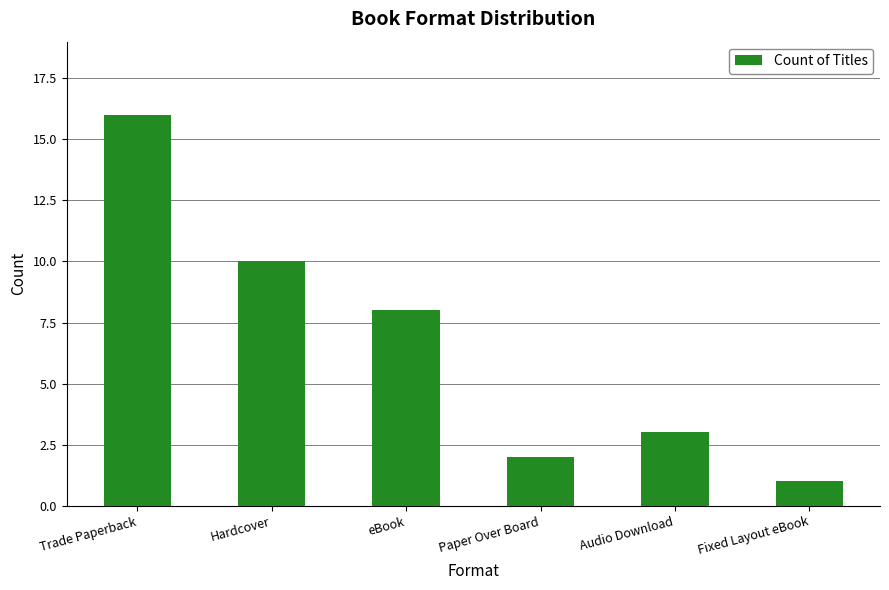

Where is the data nearest to the value 8?

eBook